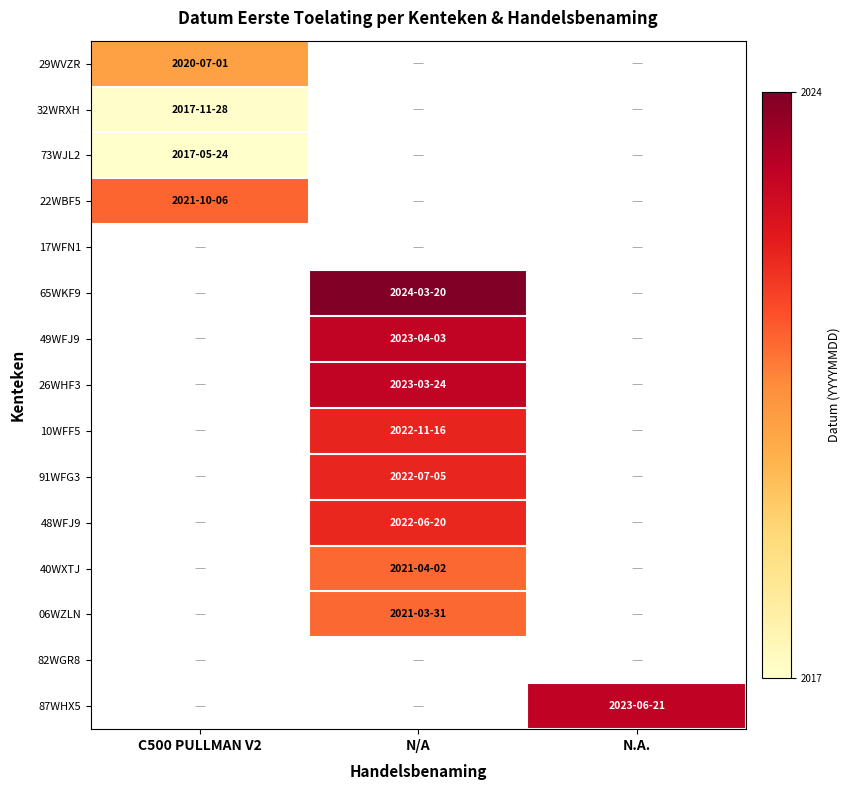

Rank the series at C500 PULLMAN V2 from highest to lowest value.

22WBF5, 29WVZR, 32WRXH, 17WFN1, 65WKF9, 49WFJ9, 26WHF3, 10WFF5, 91WFG3, 48WFJ9, 40WXTJ, 06WZLN, 82WGR8, 87WHX5, 73WJL2